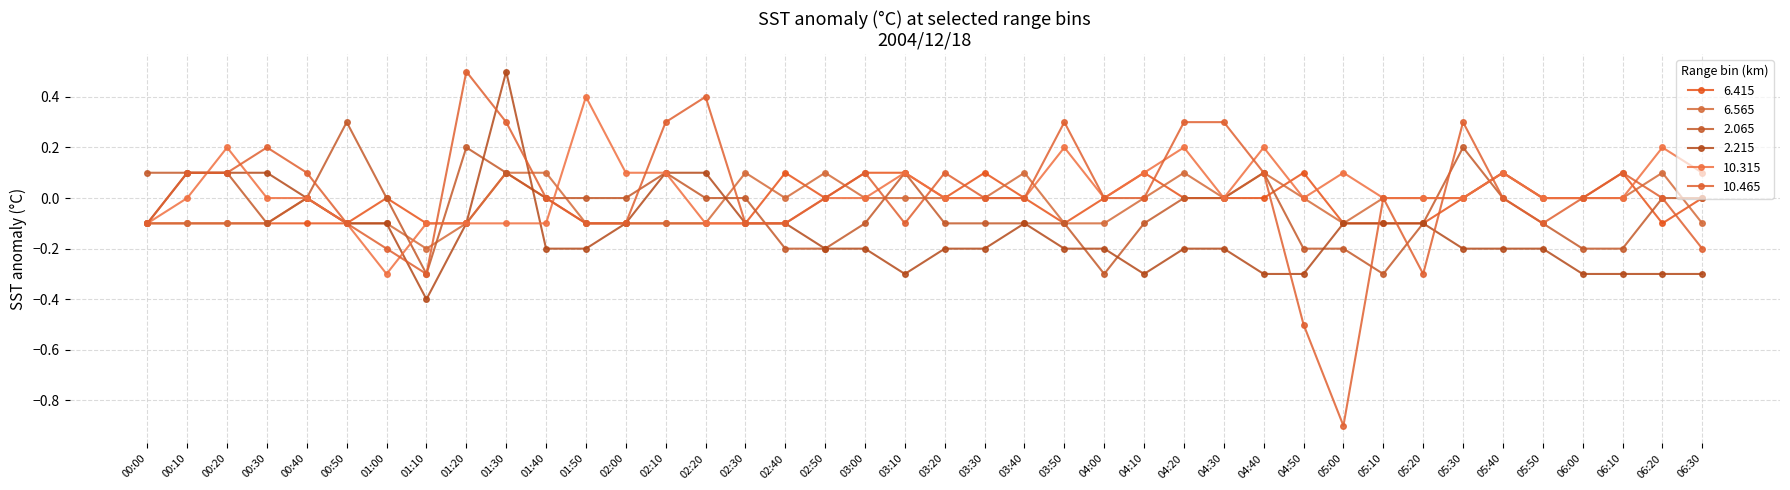

What is the difference between the highest and lowest values at 02:40?

0.3